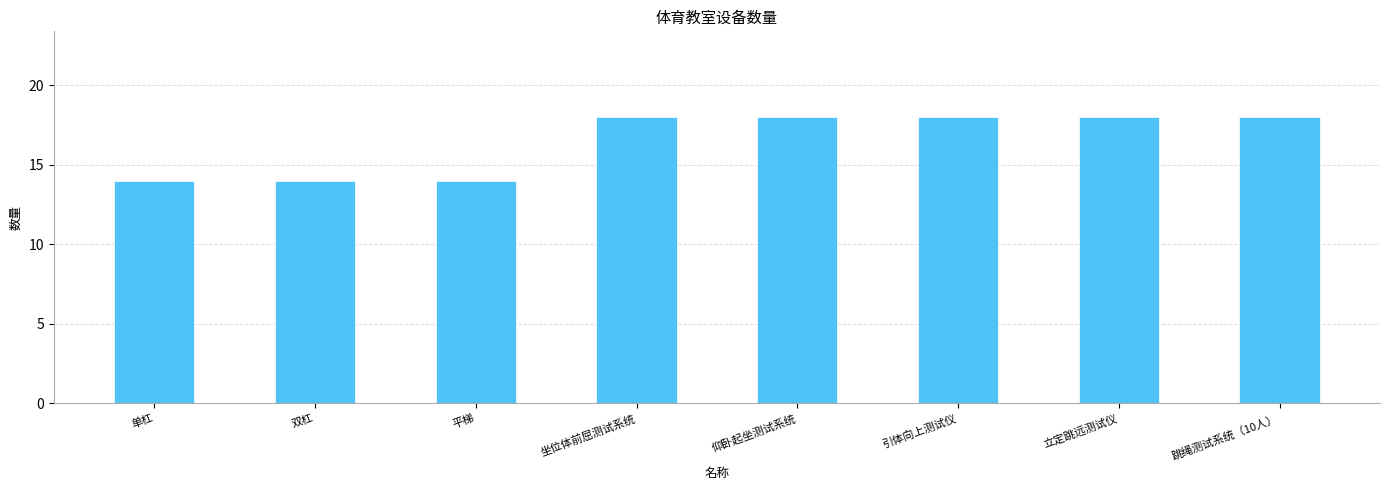

What is the sum of all values?

132